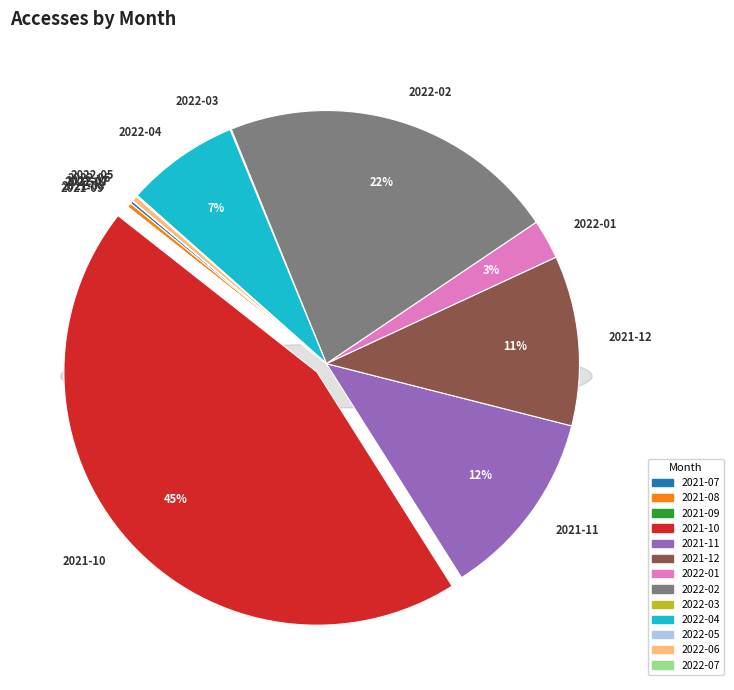

Count the number of slices in the pie.

13